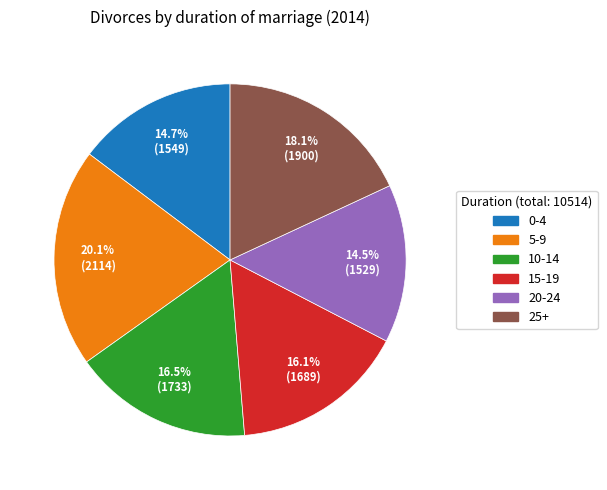

To the nearest percent, what portion does 25+ represent?

18%